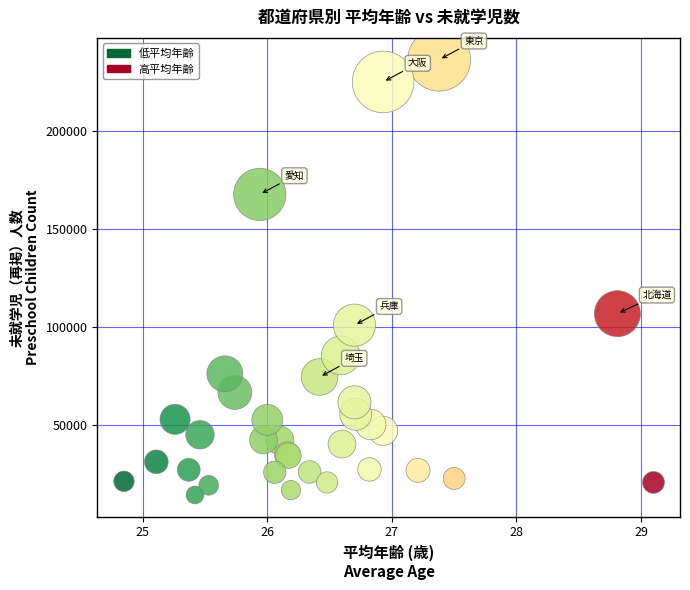

What Y value in the scatter plot is closest to 125325?

106734